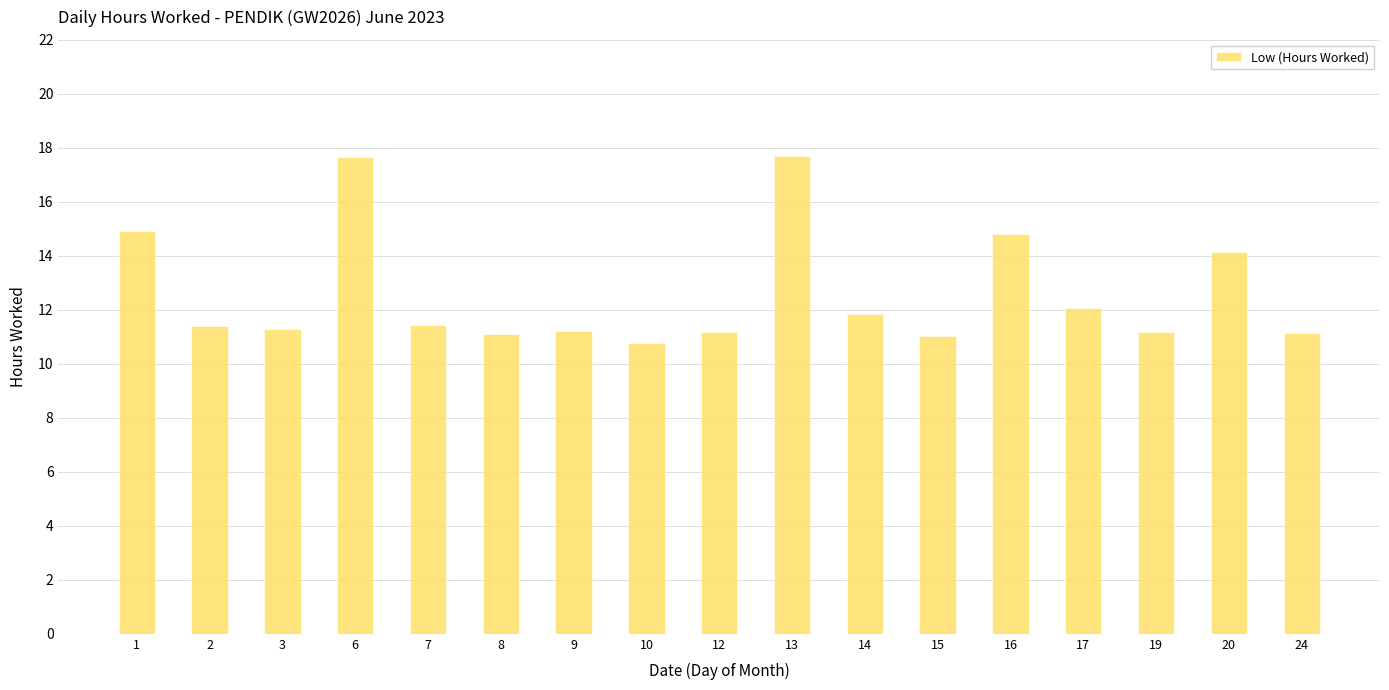

Are the bars grouped side by side (vs. stacked)?

No